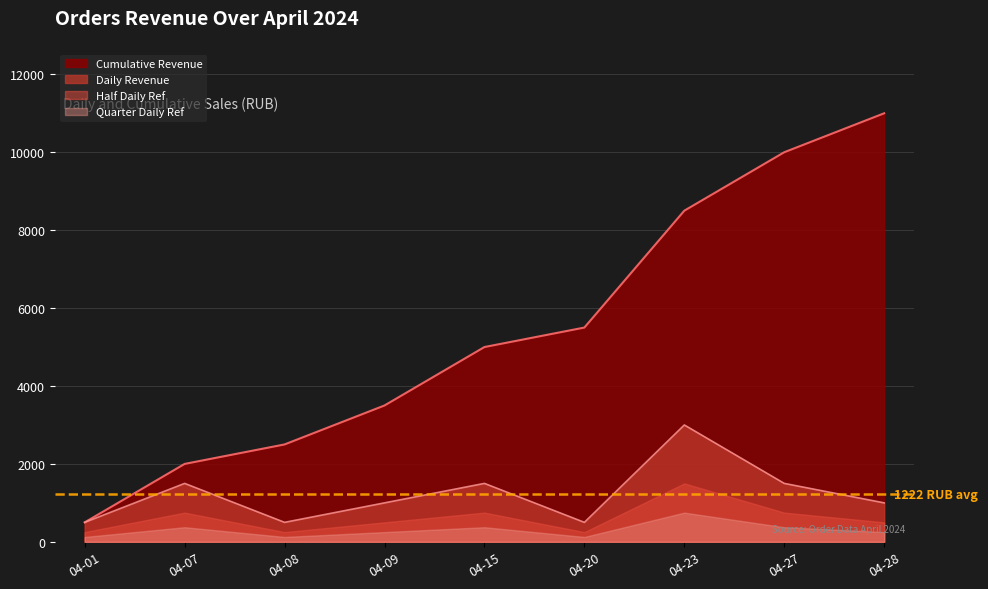

True or false: there are more than 0 points higher than both neighbors.

True